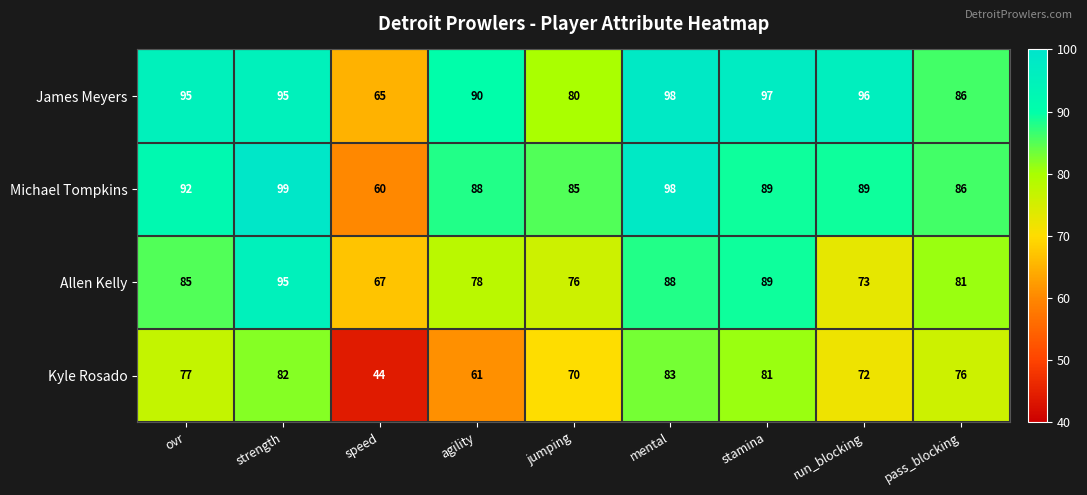

True or false: Allen Kelly has a value of 53 at stamina.

False